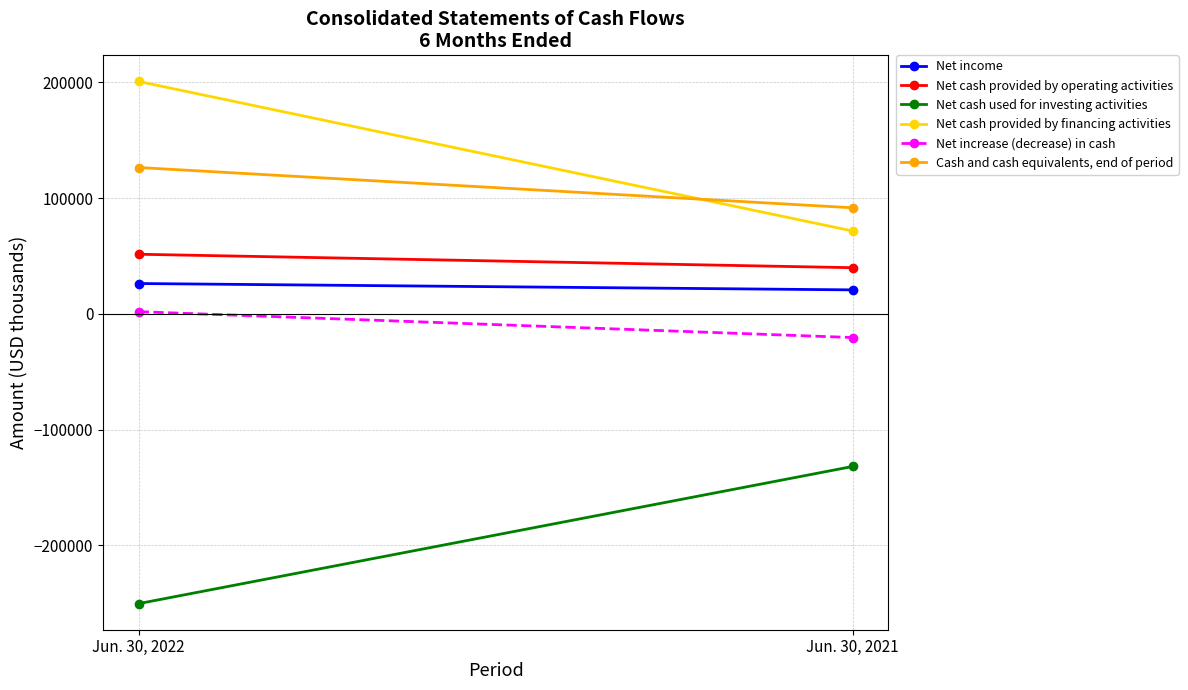

Is the value of Net increase (decrease) in cash at Jun. 30, 2022 greater than the value of Net cash used for investing activities at Jun. 30, 2022?

Yes